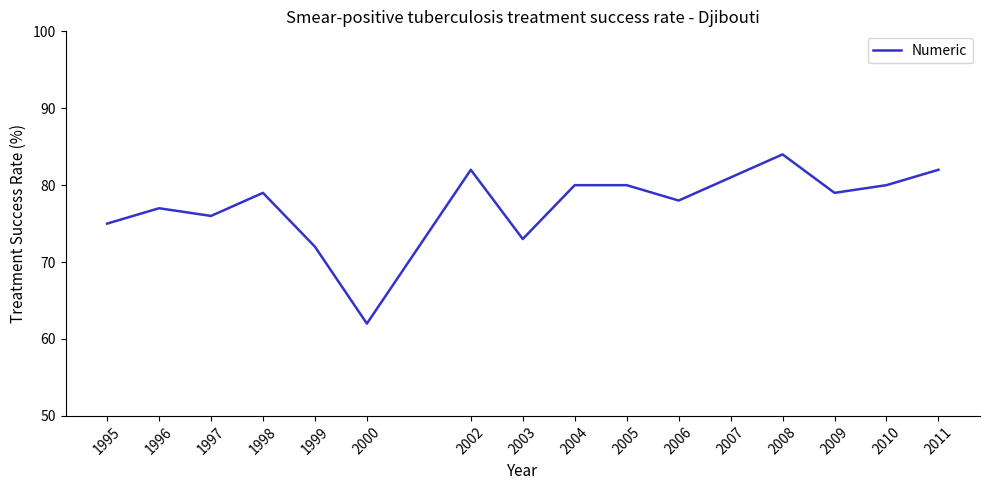

Read the value at 2007, to the nearest 5.

80